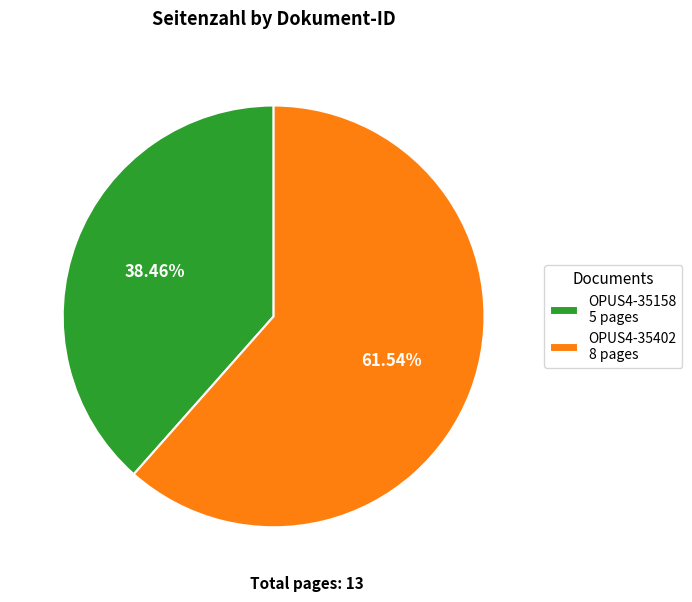

What percentage is the OPUS4-35402 slice, to the nearest percent?

62%